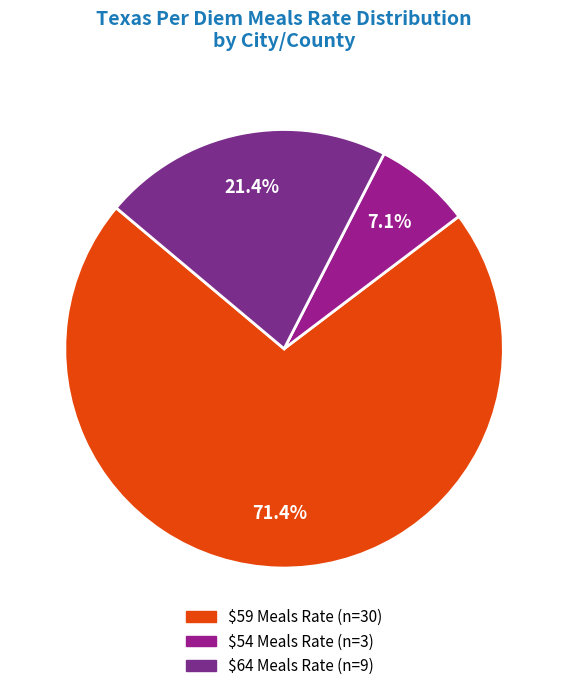

What is the smallest slice in the pie chart?

54